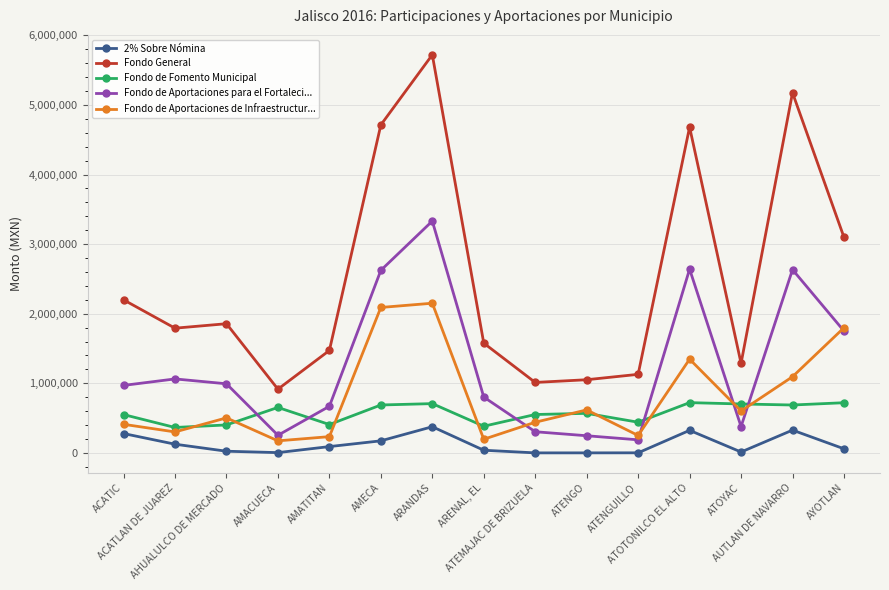

What is the value of the Fondo de Aportaciones para el Fortaleci... point at the 15th from the left?

1751800.6